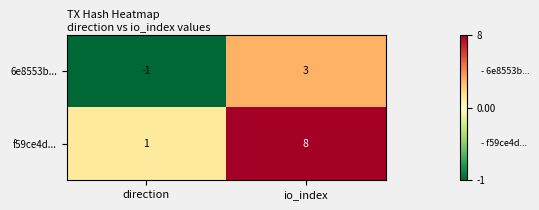

Which category has the highest value across all series?

io_index